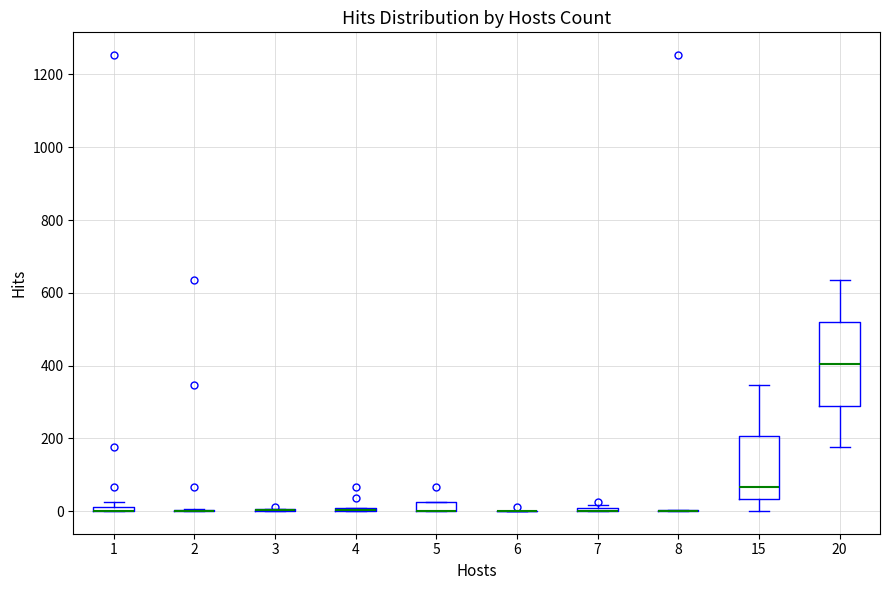

Which box is the tallest, from its lower edge to its upper edge?

20